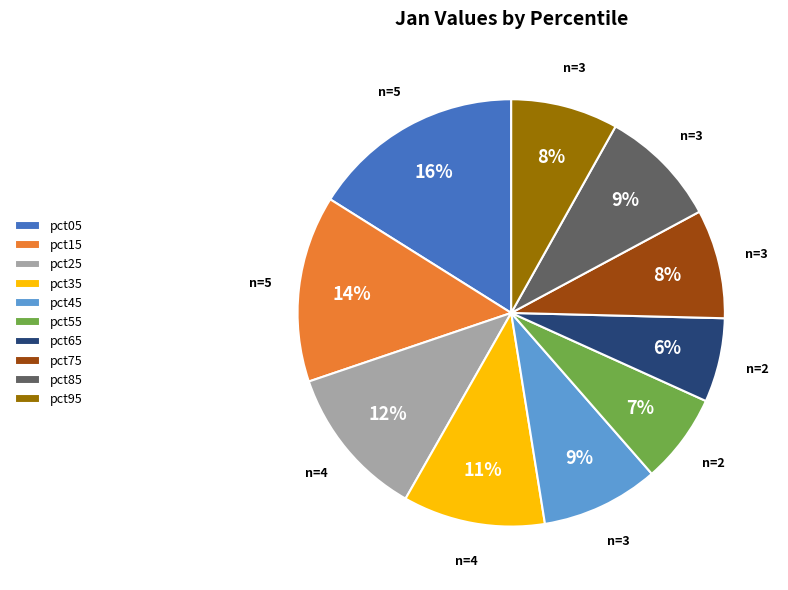

What is the largest slice in the pie chart?

pct05